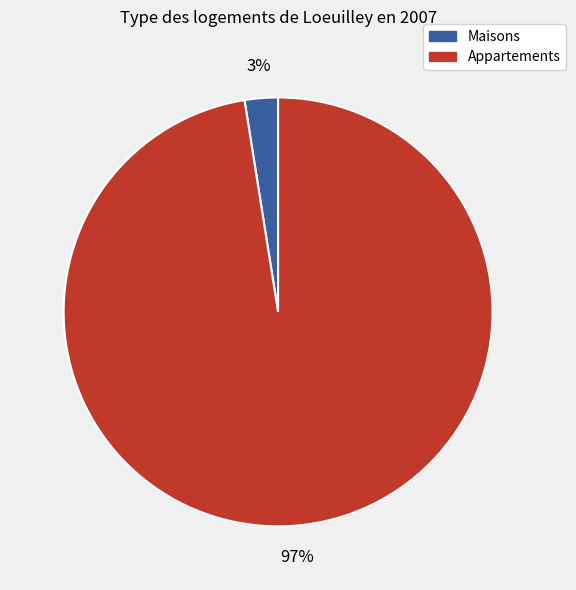

Is there a majority slice in this chart?

Yes